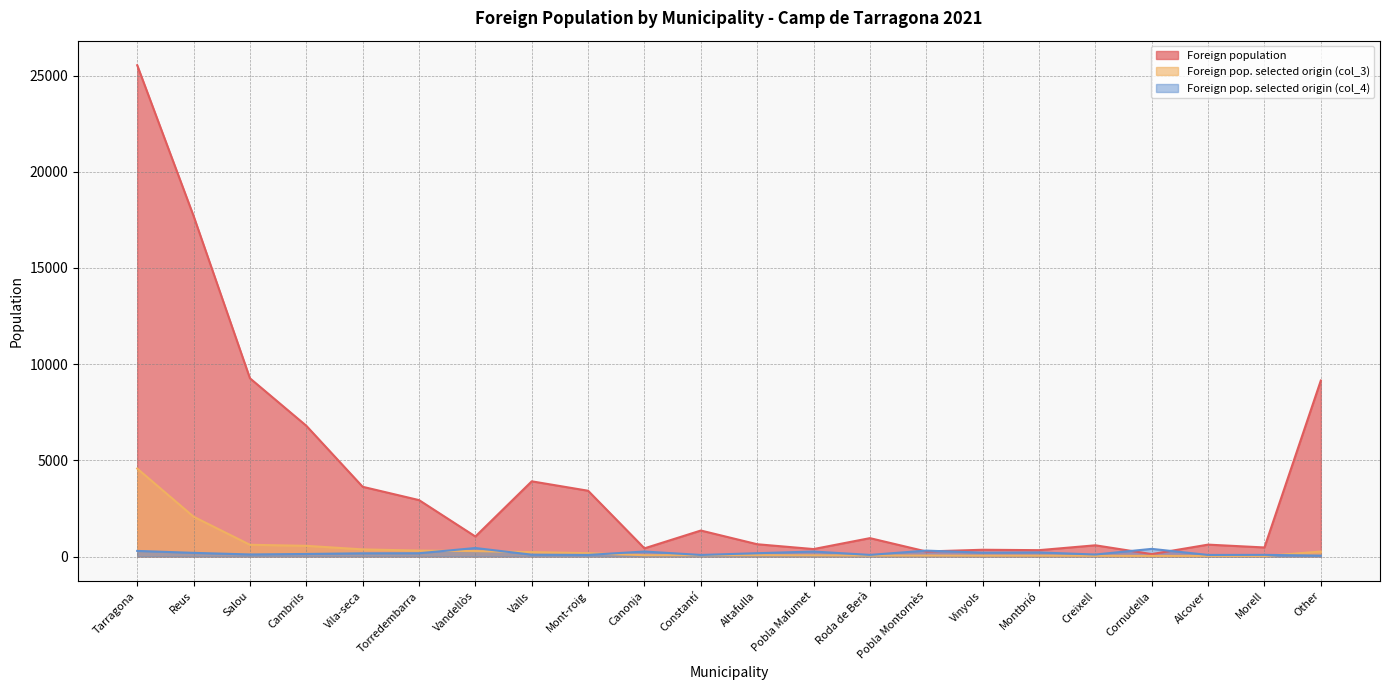

Which category has the highest value across all series?

Tarragona